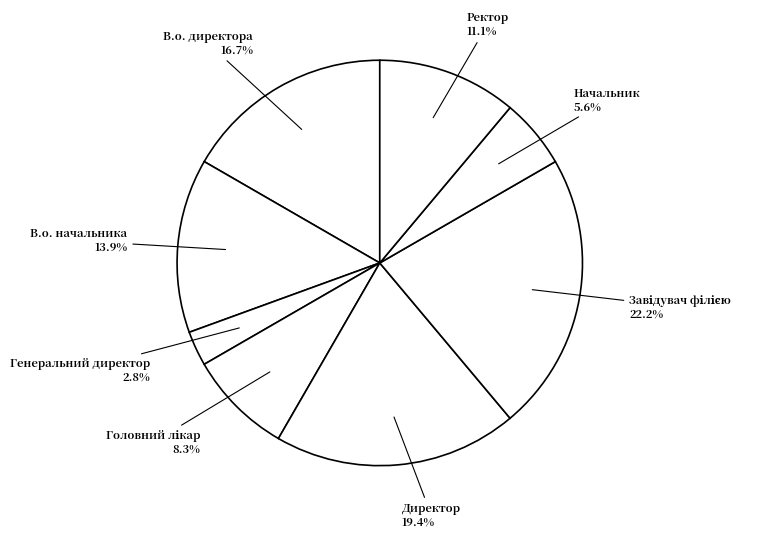

Does В.о. начальника represent more than half of the total?

No